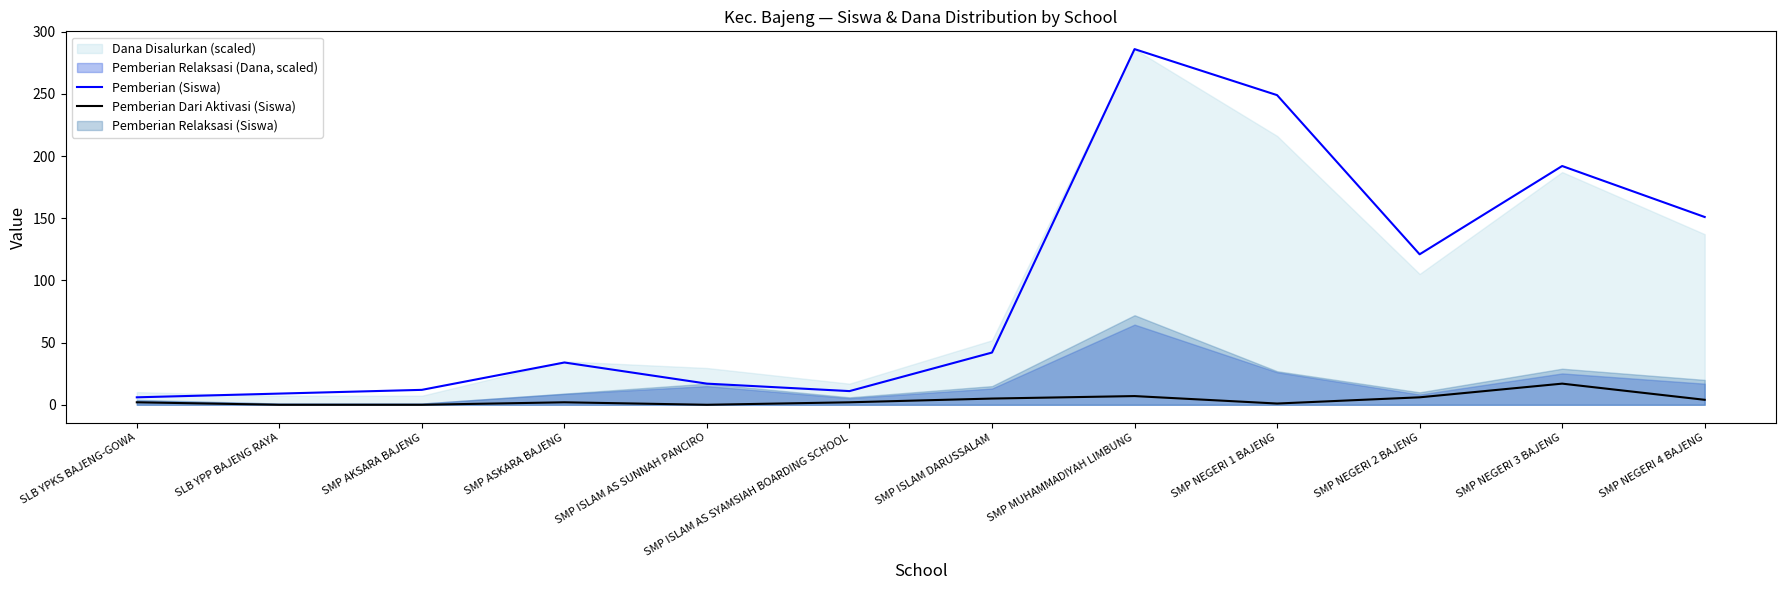

True or false: Pemberian (Siswa) and Pemberian Dari Aktivasi (Siswa) cross at least once.

False